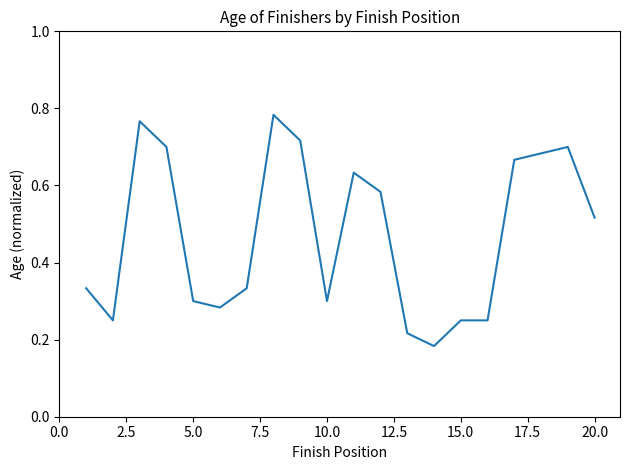

Is it true that the value at 5.0 is 0.3?

True